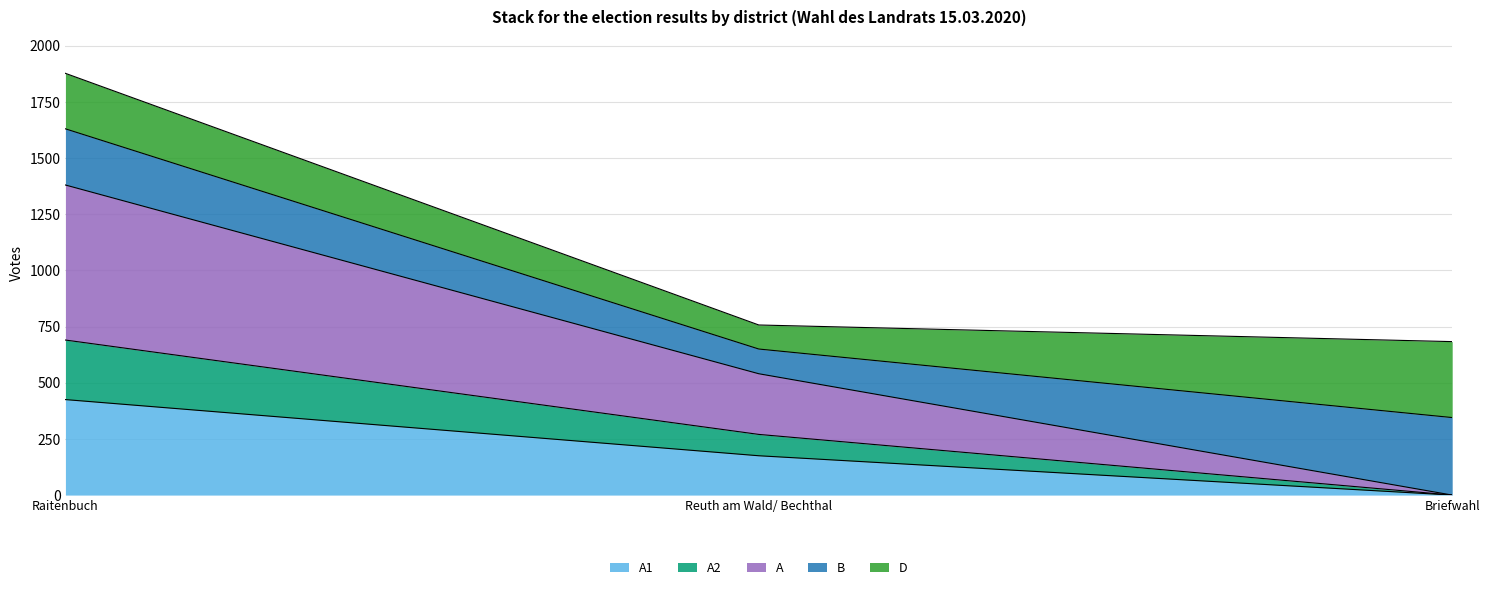

At which category is the sum across all series the highest?

Raitenbuch